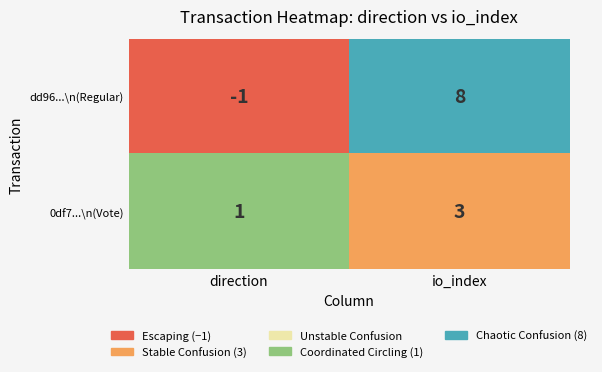

Reading left to right, what are all the values shown in this chart?

dd96...\n(Regular): -1	8
0df7...\n(Vote): 1	3